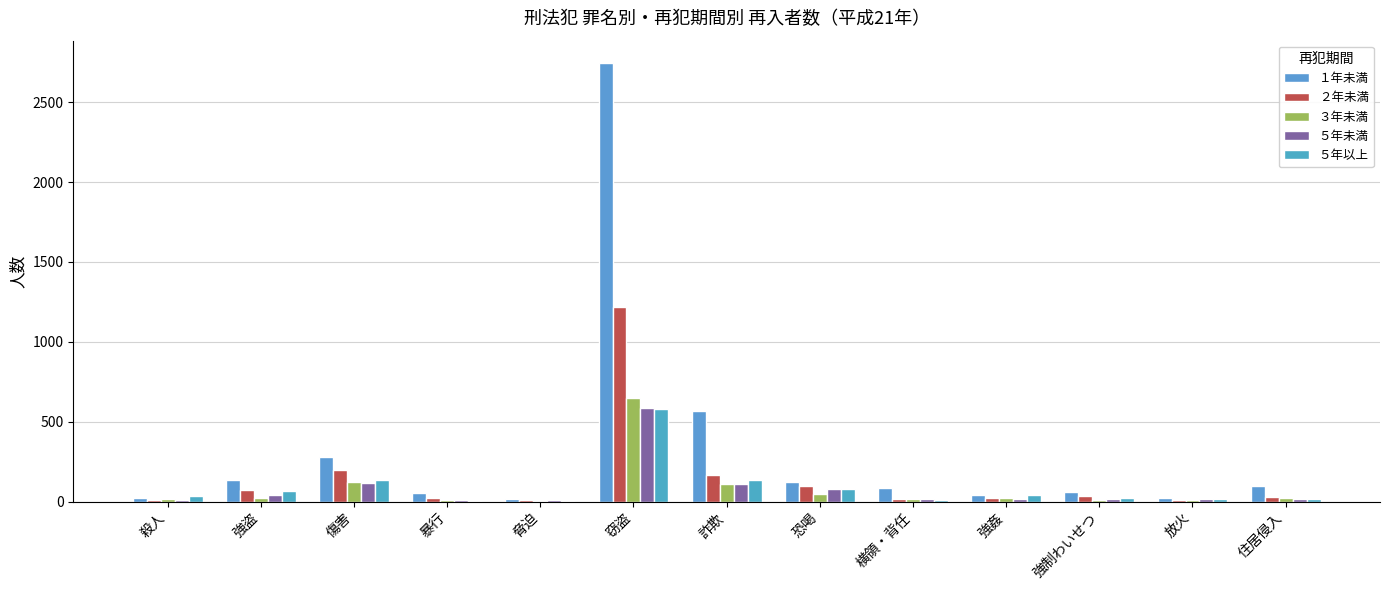

The value of ５年未満 at 強盗 is 43. True or false?

True